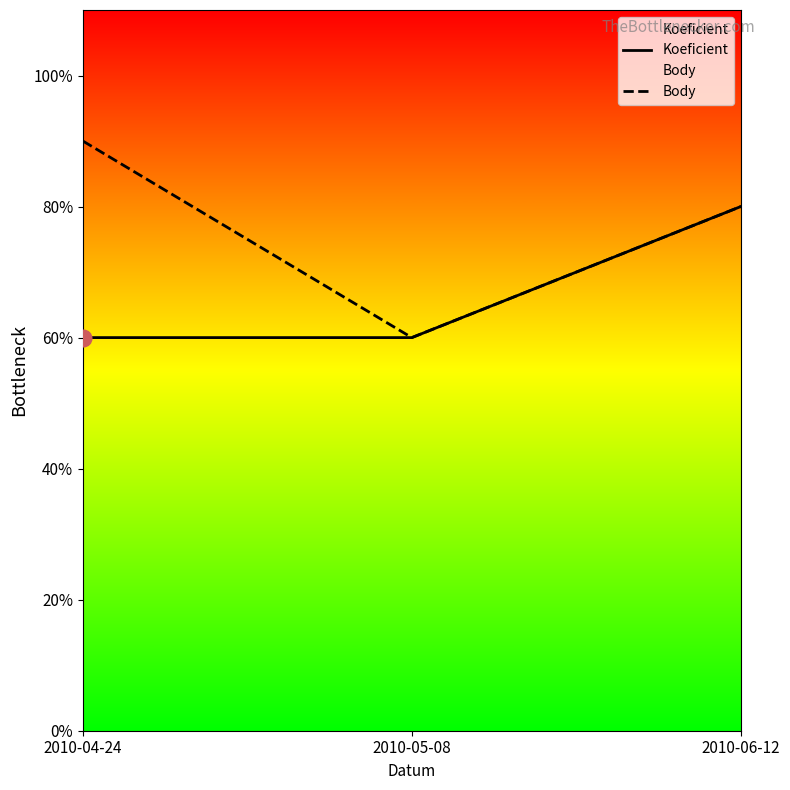

Reading left to right, extract all data points from this chart.

Koeficient: 3.0	3.0	4.0
Body: 4.5	3.0	4.0